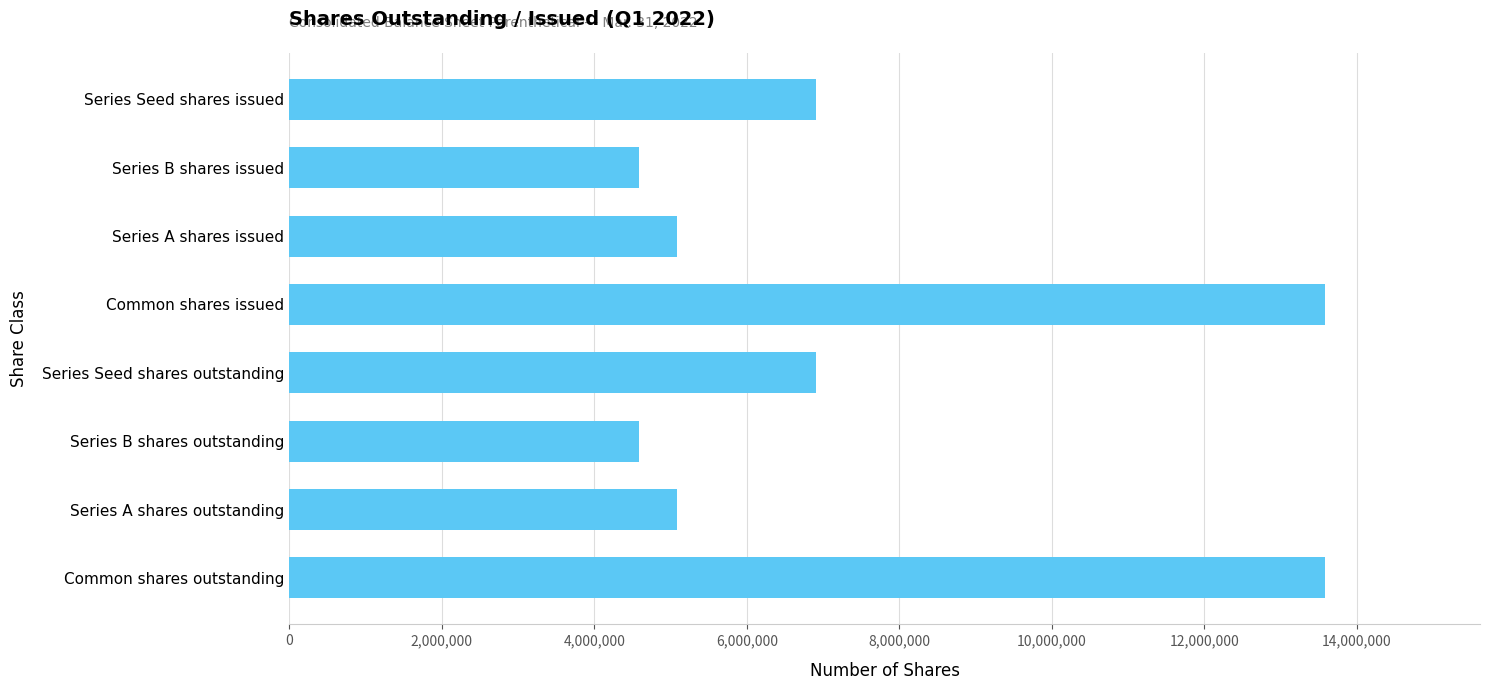

What is the maximum value shown in the chart?

13576115